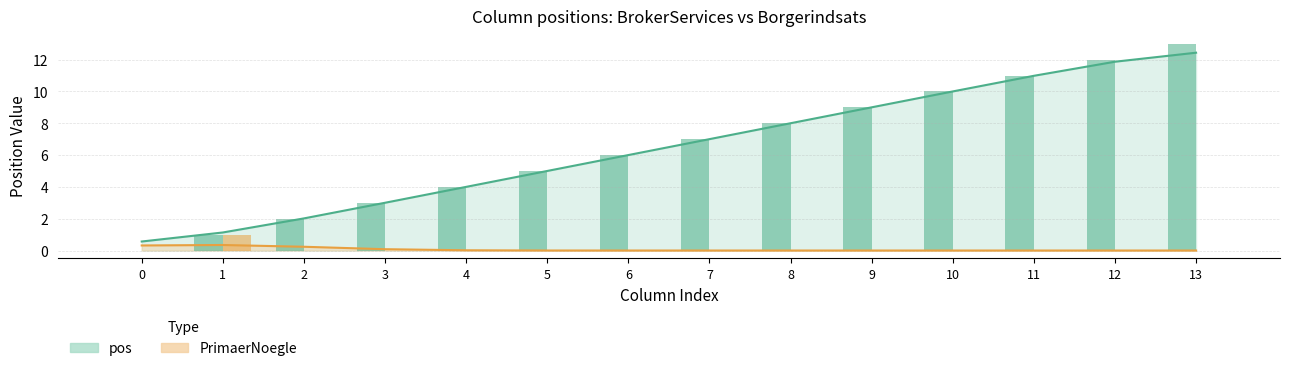

What is the difference between the second highest and second lowest values in the pos series?

10.7